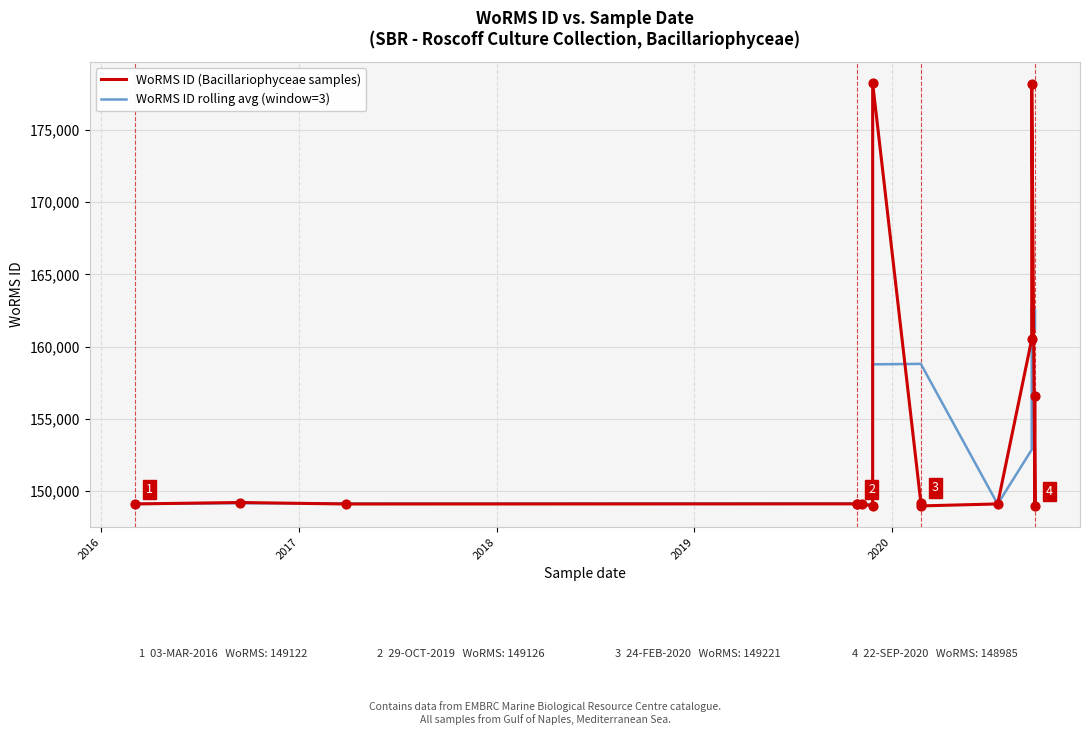

Which series reaches the minimum Y coordinate?

WoRMS ID (Bacillariophyceae samples)